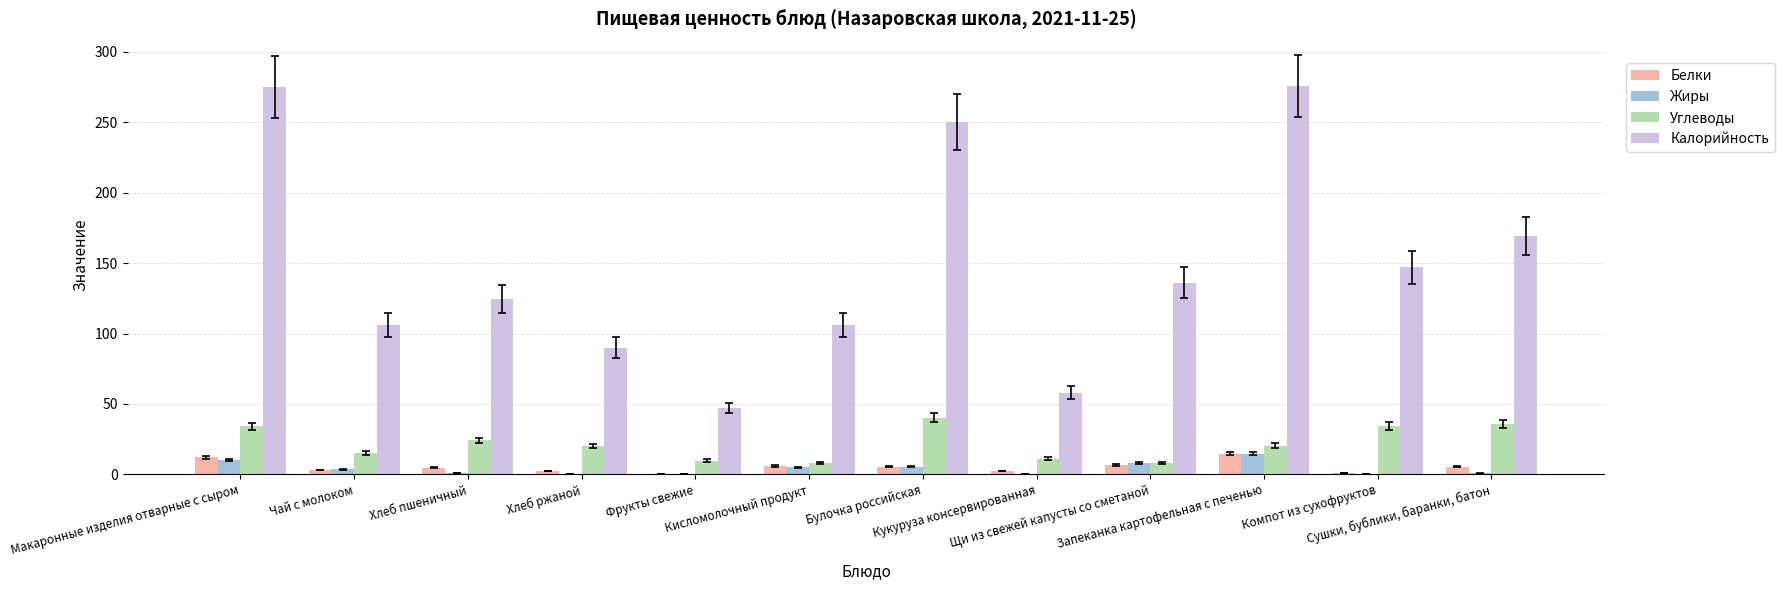

Which series has the largest total across all categories?

Калорийность